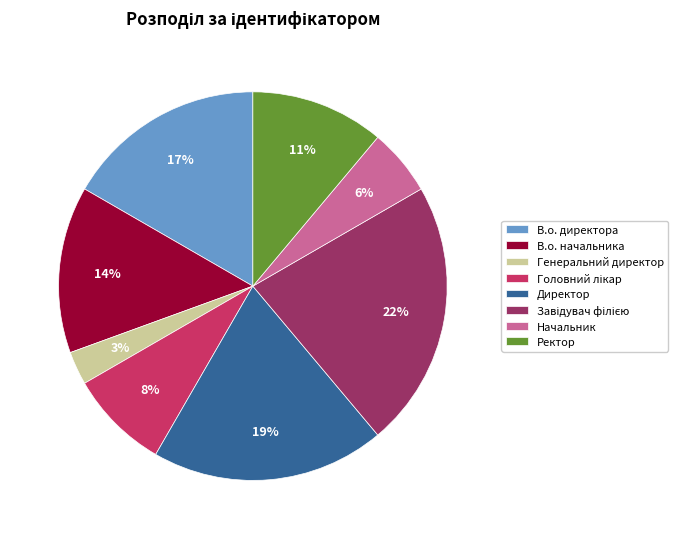

To the nearest percent, what portion does Генеральний директор represent?

3%